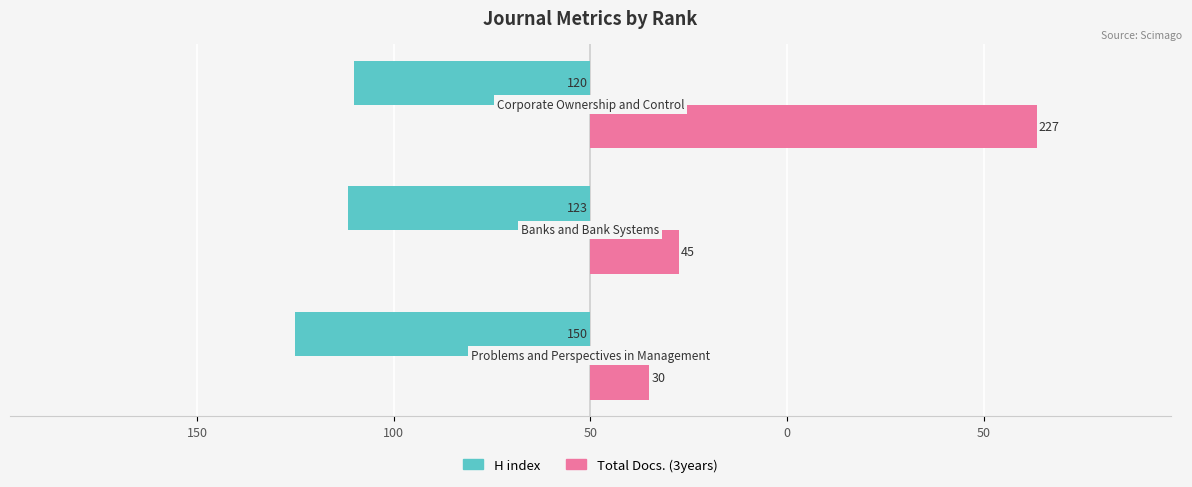

Reading right to left, list all the values displayed in this chart.

H index: 100=-120	150=-123	200=-150
Total Docs. (3years): 100=227	150=45	200=30